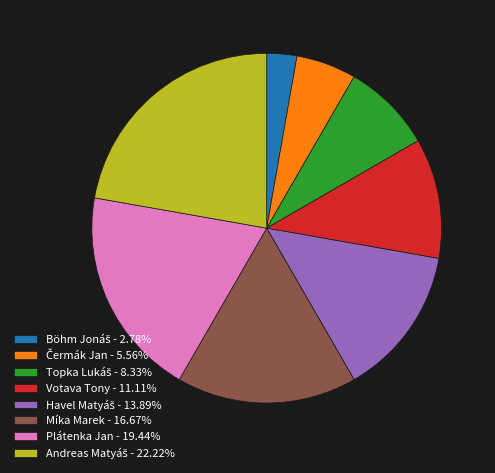

Is there a majority slice in this chart?

No